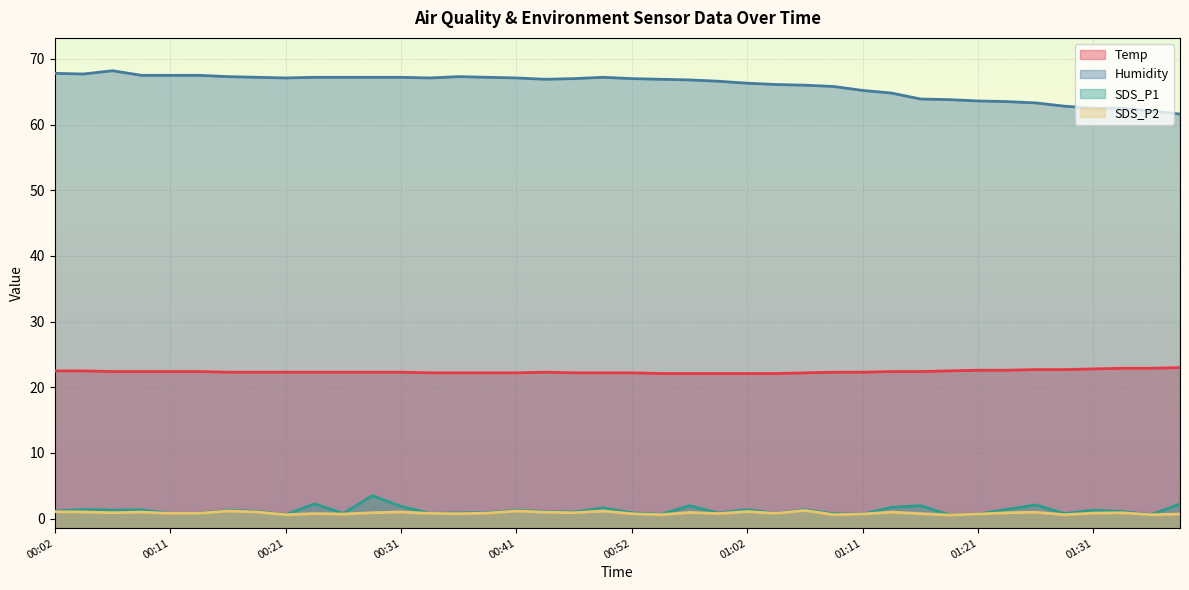

At how many categories does at least one series exceed 43?

40